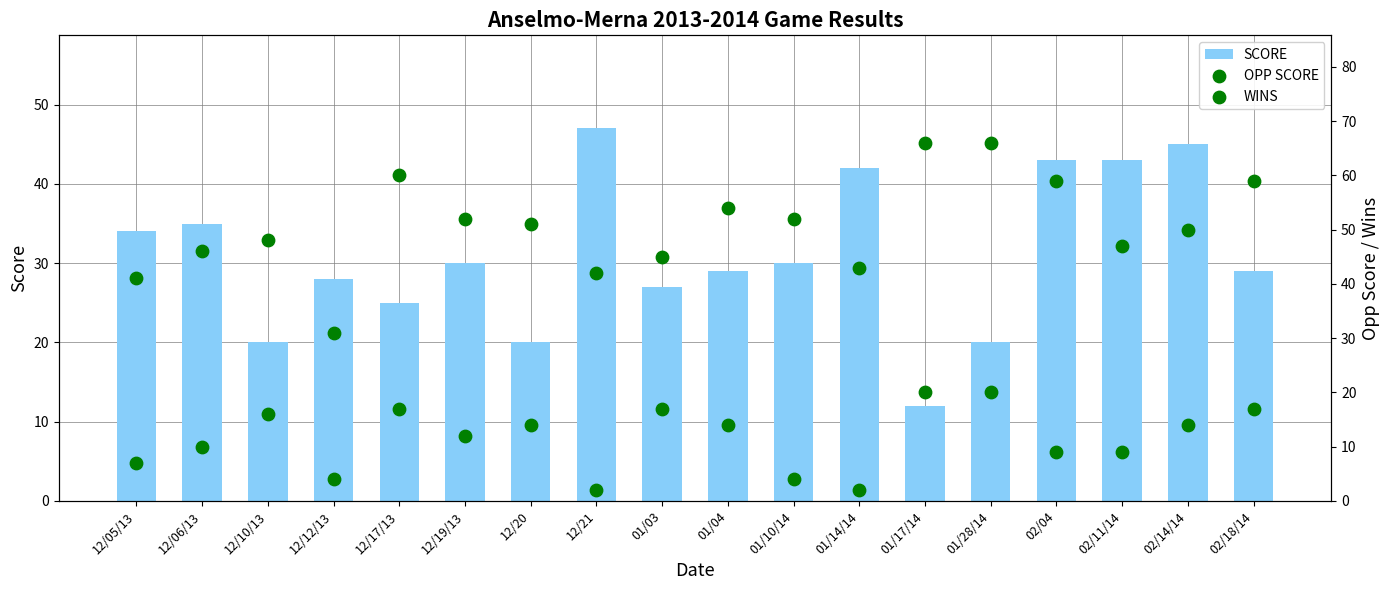

Is the value of SCORE at 01/14/14 greater than the value of WINS at 02/11/14?

Yes